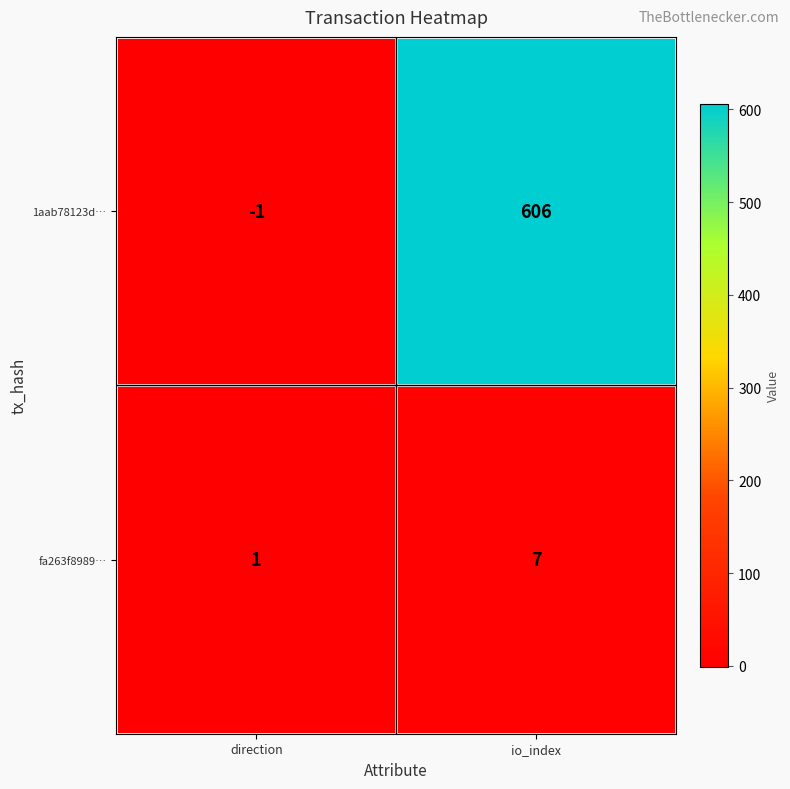

Count the number of categories in the chart.

2